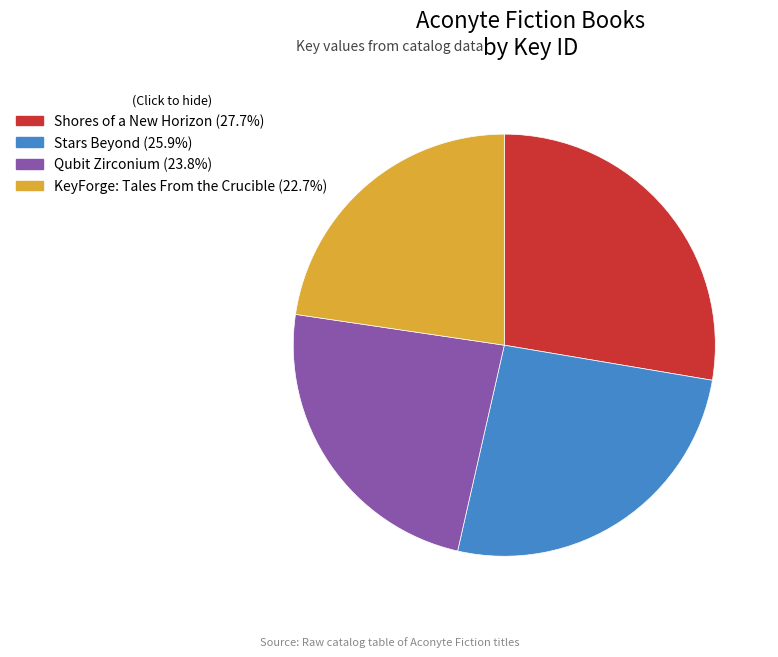

Which slice is the smallest?

KeyForge: Tales From the Crucible